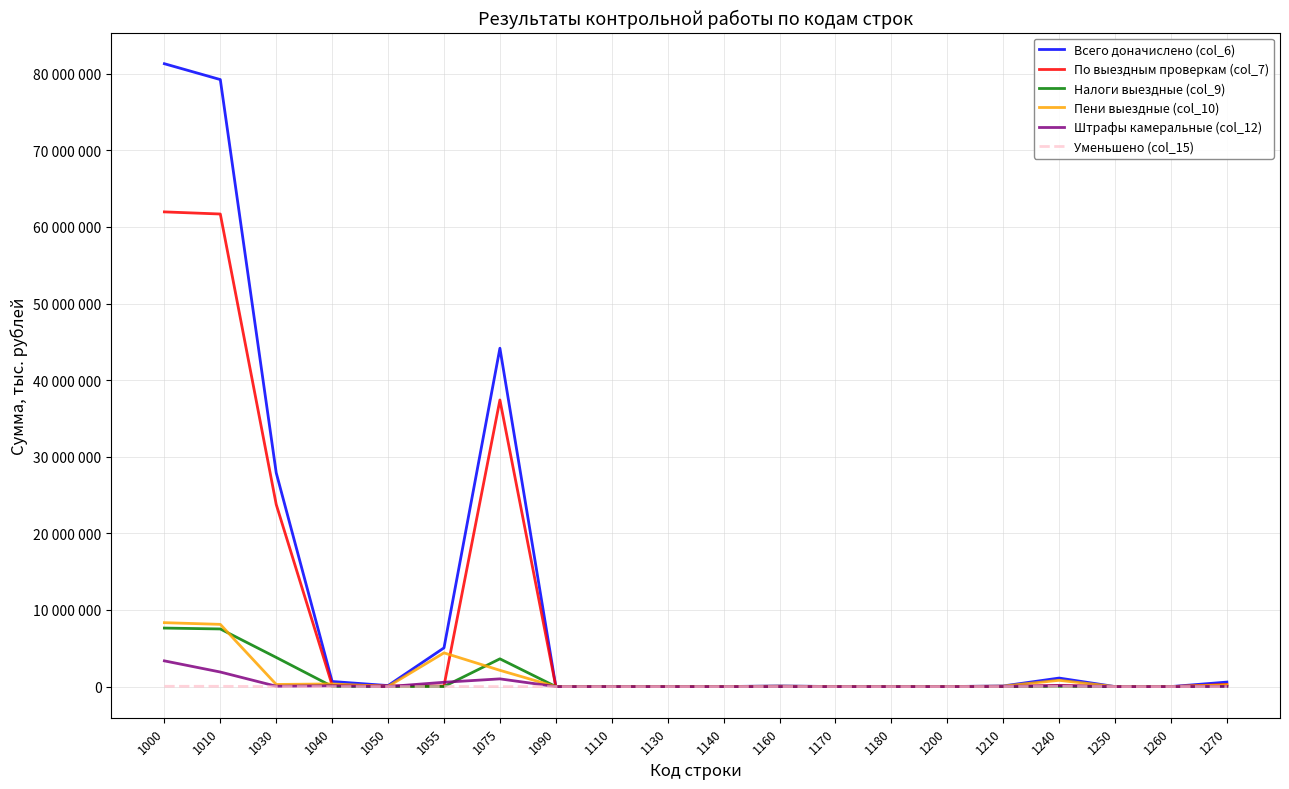

What are all the series names shown in the legend?

Всего доначислено (col_6), По выездным проверкам (col_7), Налоги выездные (col_9), Пени выездные (col_10), Штрафы камеральные (col_12), Уменьшено (col_15)